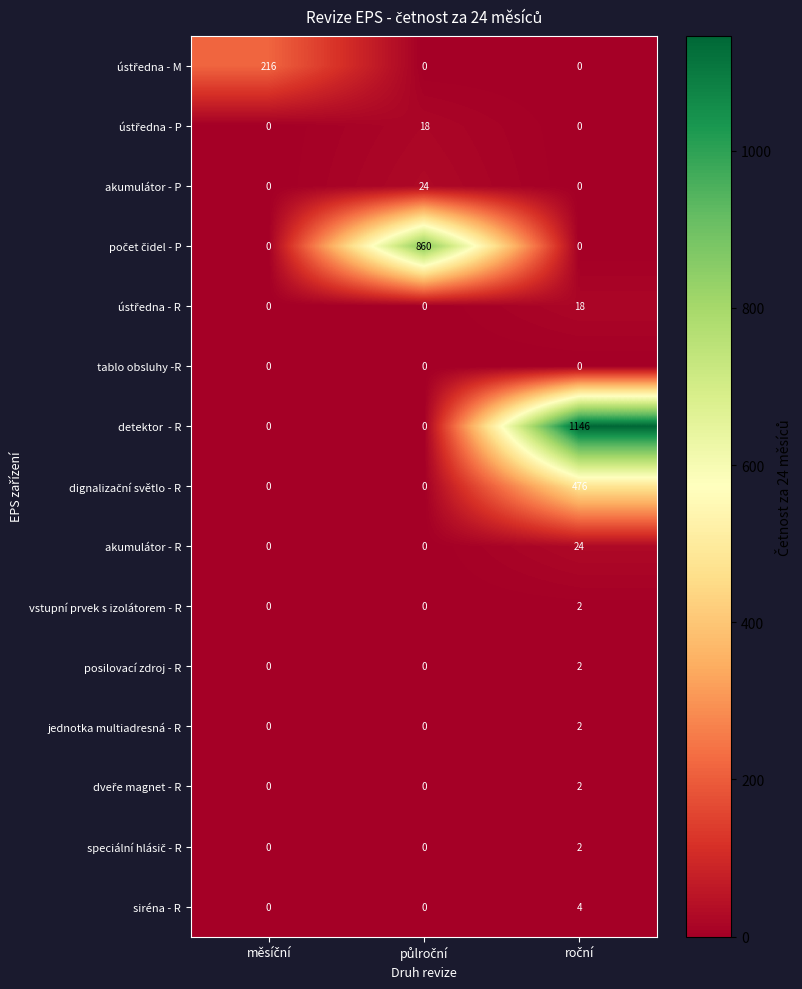

What is the difference between the maximum and second lowest values in the akumulátor - R series?

24